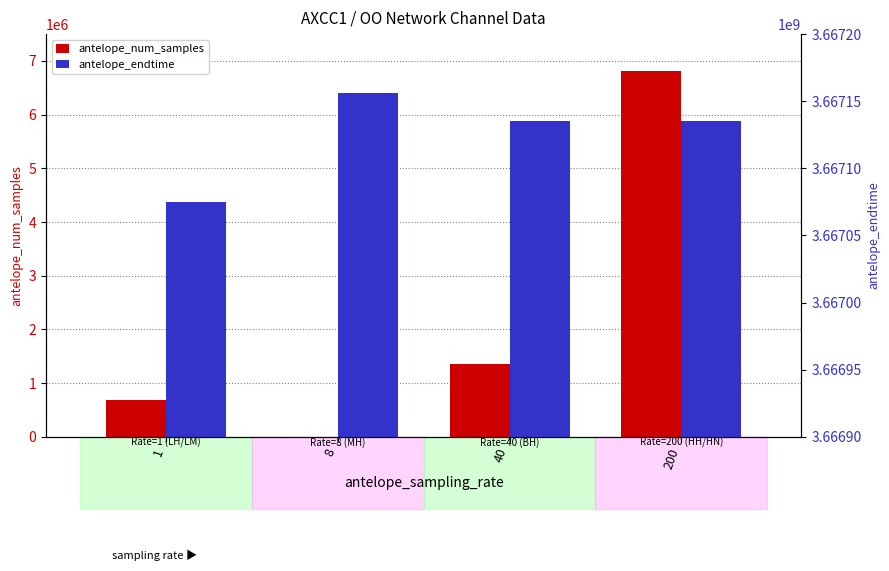

What is the difference between the maximum and second lowest values in the antelope_endtime series?

20635.6